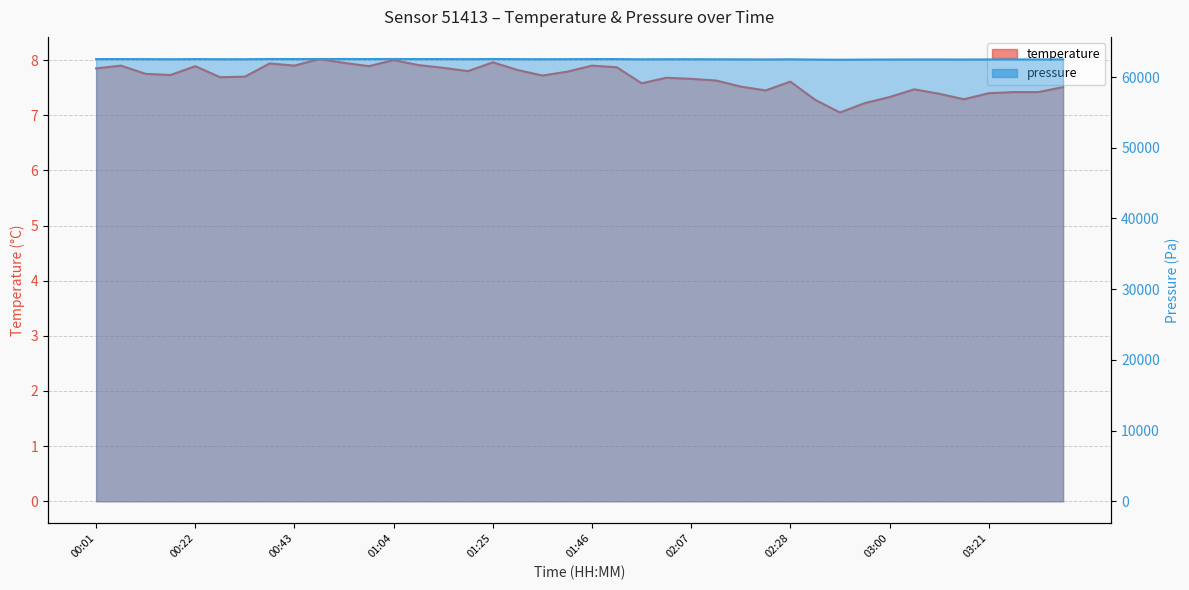

How many lines are shown in the chart?

2